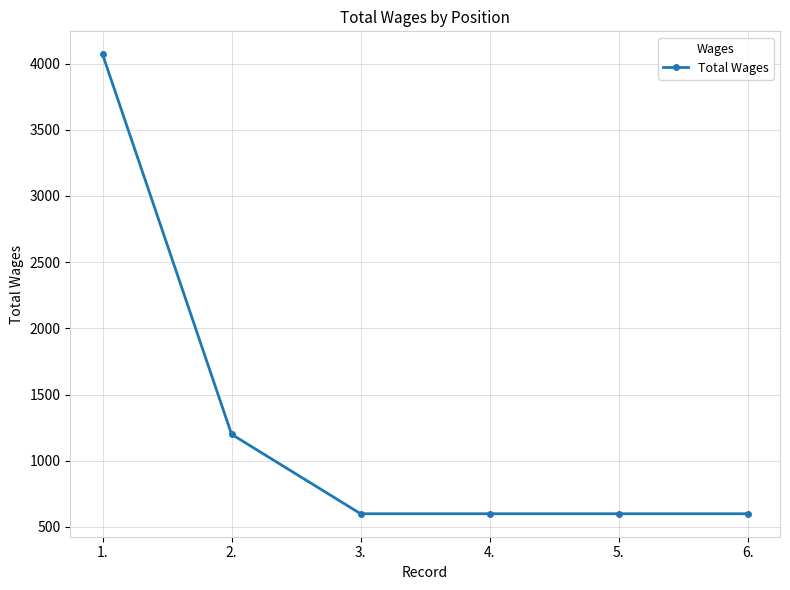

At which category does the chart reach its peak across all series?

1.